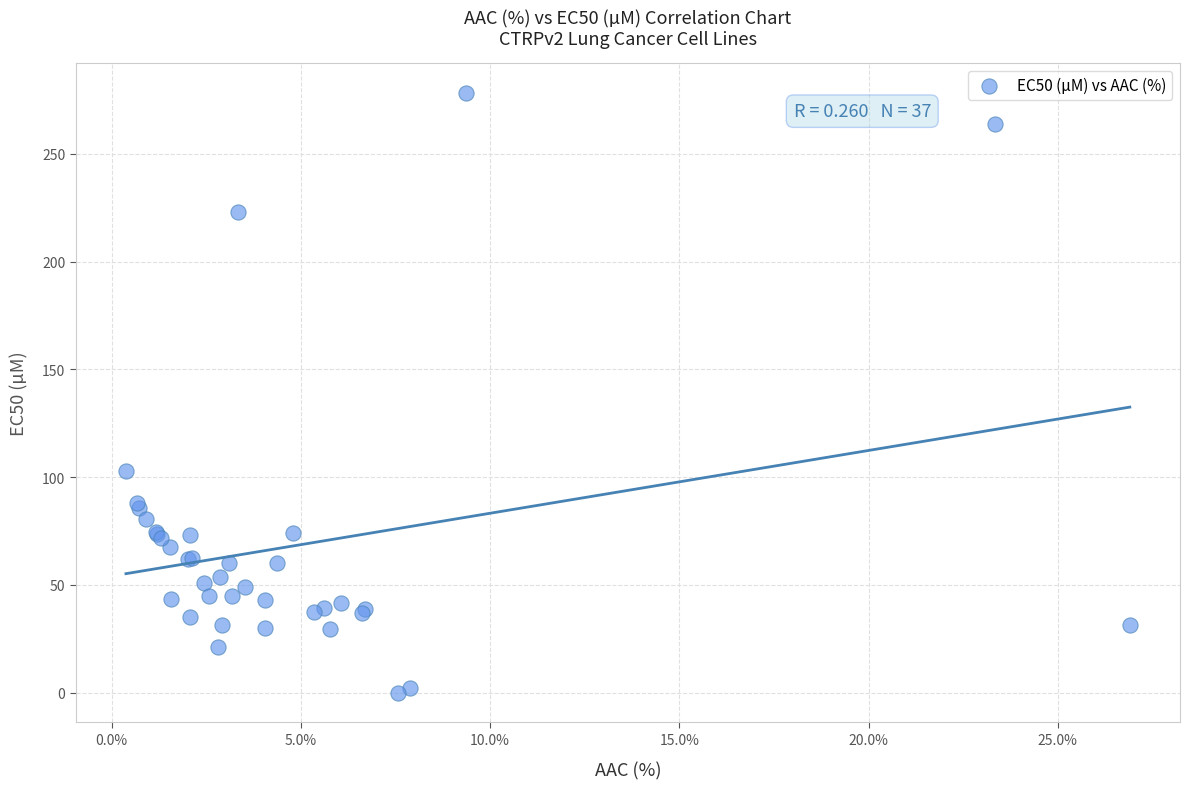

What Y value in the scatter plot is closest to 139?

103.0